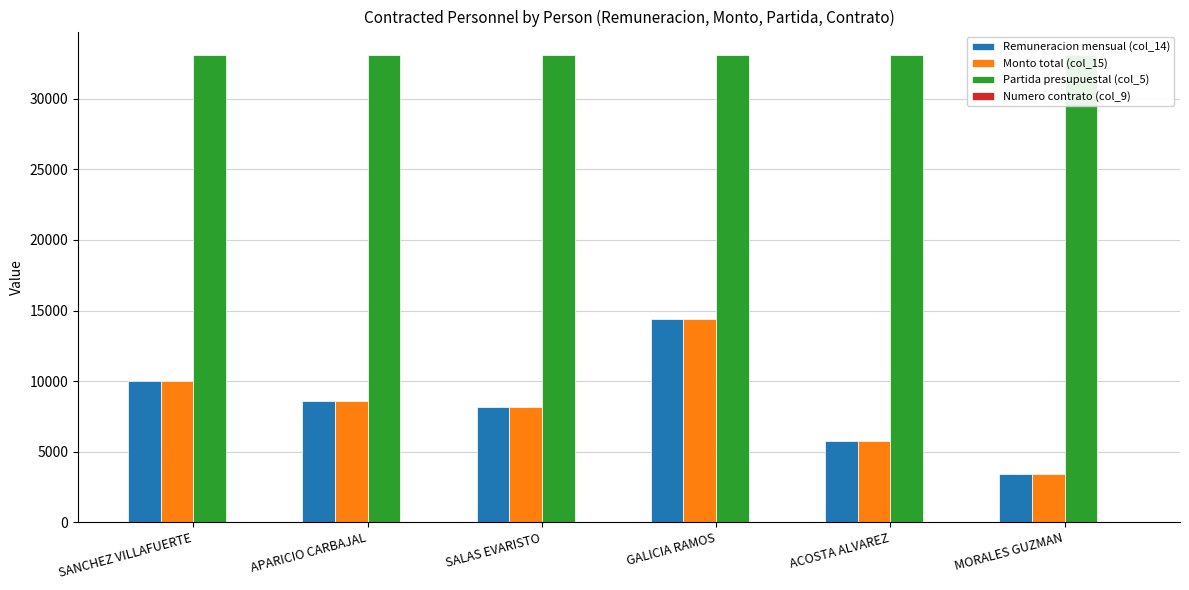

What is the average value of the Partida presupuestal (col_5) series?

33101